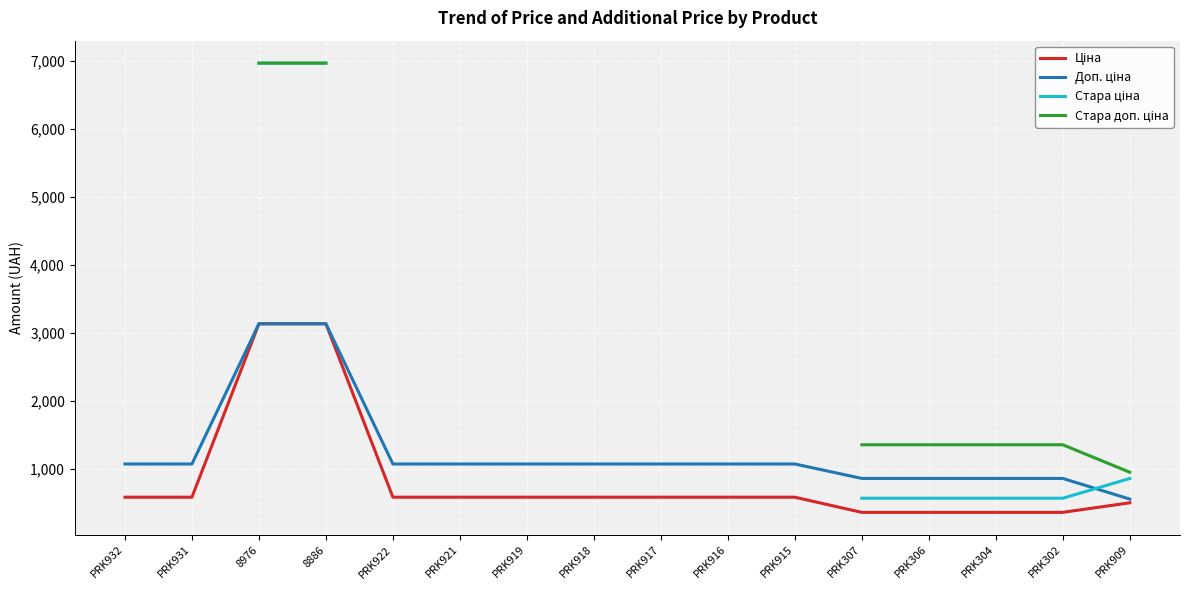

The value of Стара доп. ціна at PRK909 is 953.4. True or false?

True